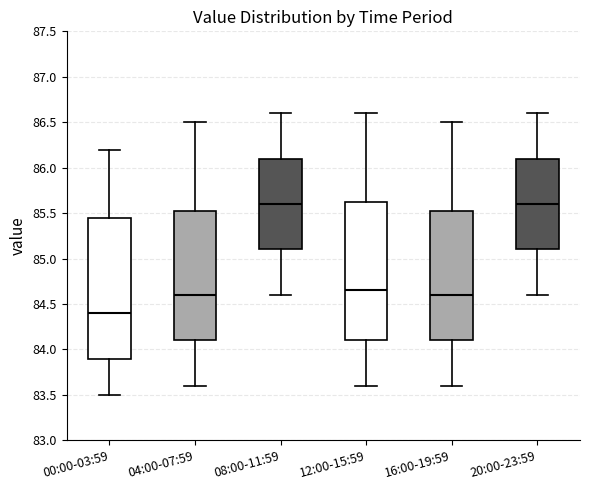

Reading left to right, transcribe this box plot: for each box, give where its median line is, the range the box spans, and where its two whiskers end, as read against the y-axis. The values are not printed on the chart, so give them approximately, as read against the axis.

00:00-03:59: median 84.40, box 83.90 to 85.45, whiskers 83.50 to 86.20
04:00-07:59: median 84.60, box 84.10 to 85.55, whiskers 83.60 to 86.50
08:00-11:59: median 85.60, box 85.10 to 86.10, whiskers 84.60 to 86.60
12:00-15:59: median 84.65, box 84.10 to 85.65, whiskers 83.60 to 86.60
16:00-19:59: median 84.60, box 84.10 to 85.55, whiskers 83.60 to 86.50
20:00-23:59: median 85.60, box 85.10 to 86.10, whiskers 84.60 to 86.60